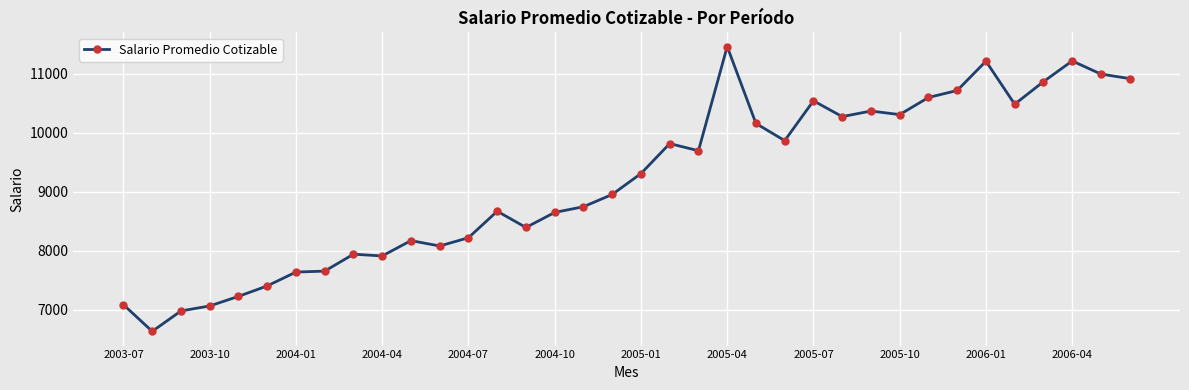

Does the chart have visible grid lines?

Yes